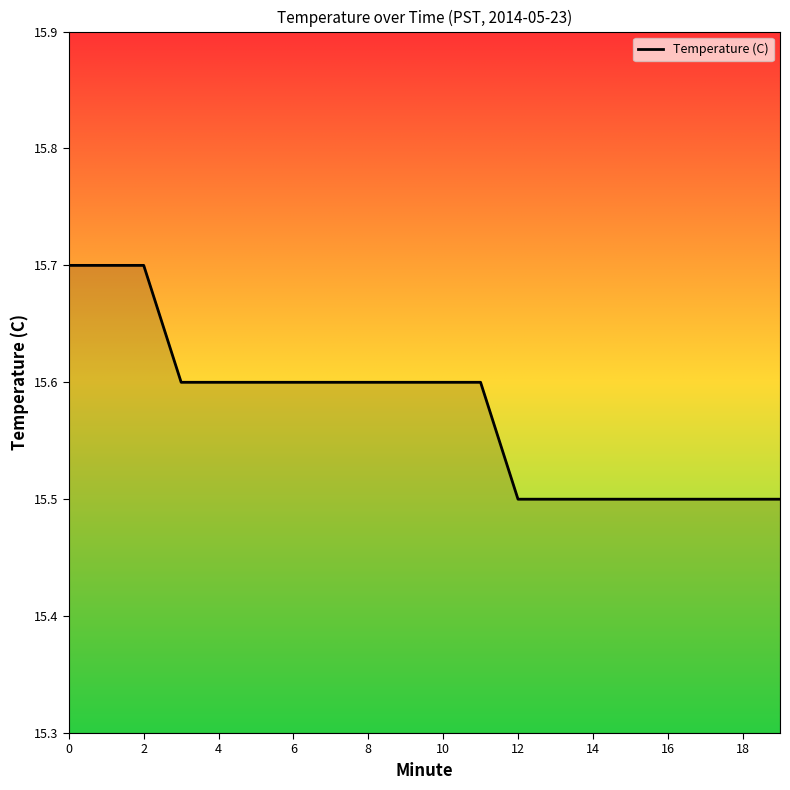

What is the minimum value shown in the chart?

15.5